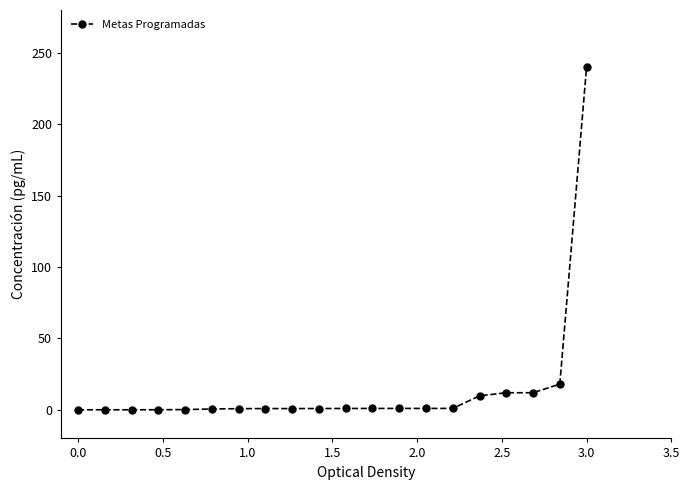

How many lines are shown in the chart?

1